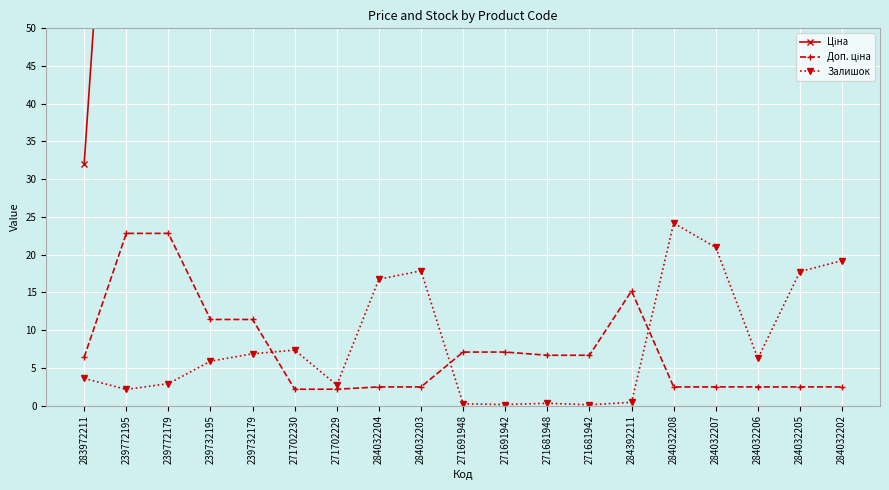

Reading left to right, extract all data points from this chart.

Ціна: 32.0	114.1	114.1	57.0	57.0	589.9	589.9	539.0	539.0	443.1	443.1	416.6	416.6	7596.5	539.0	539.0	539.0	539.0	539.0
Доп. ціна: 6.4	22.8	22.8	11.4	11.4	2.2	2.2	2.5	2.5	7.1	7.1	6.7	6.7	15.2	2.5	2.5	2.5	2.5	2.5
Залишок: 3.6	2.1	2.9	5.9	6.9	7.3	2.7	16.7	17.9	0.2	0.1	0.3	0.1	0.4	24.2	21.0	6.2	17.8	19.2